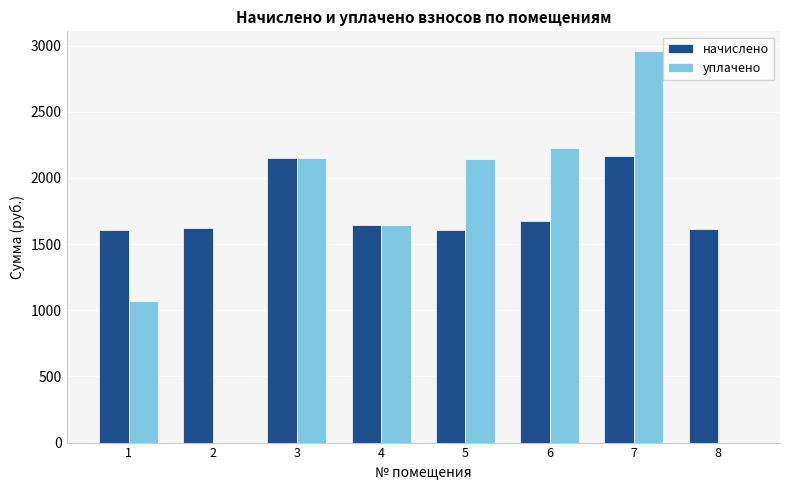

What is the greatest value displayed?

2960.0